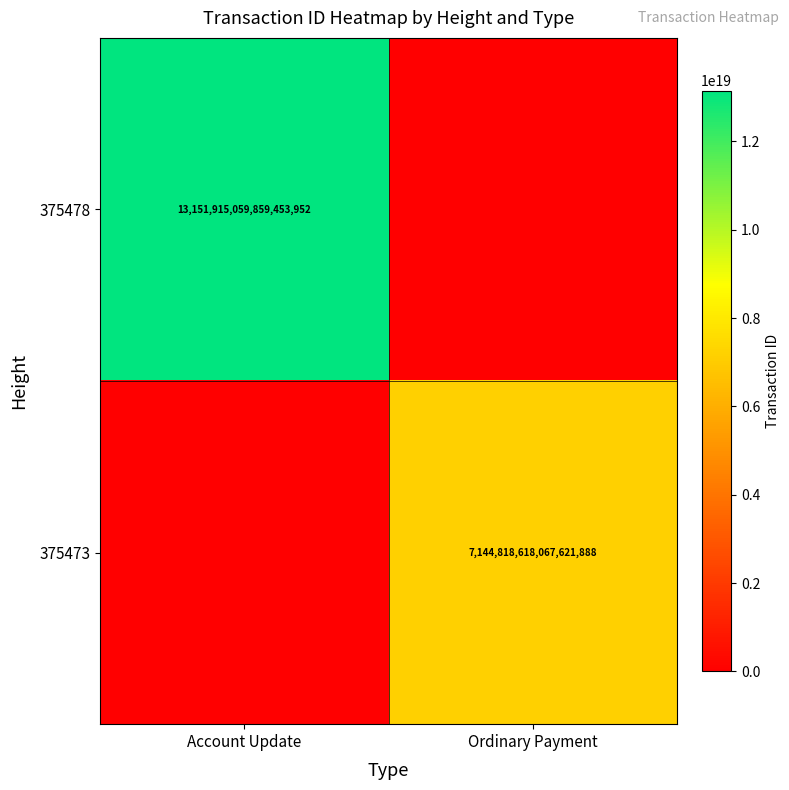

The 375473 series shows 7144818618067621888 at Ordinary Payment. True or false?

True